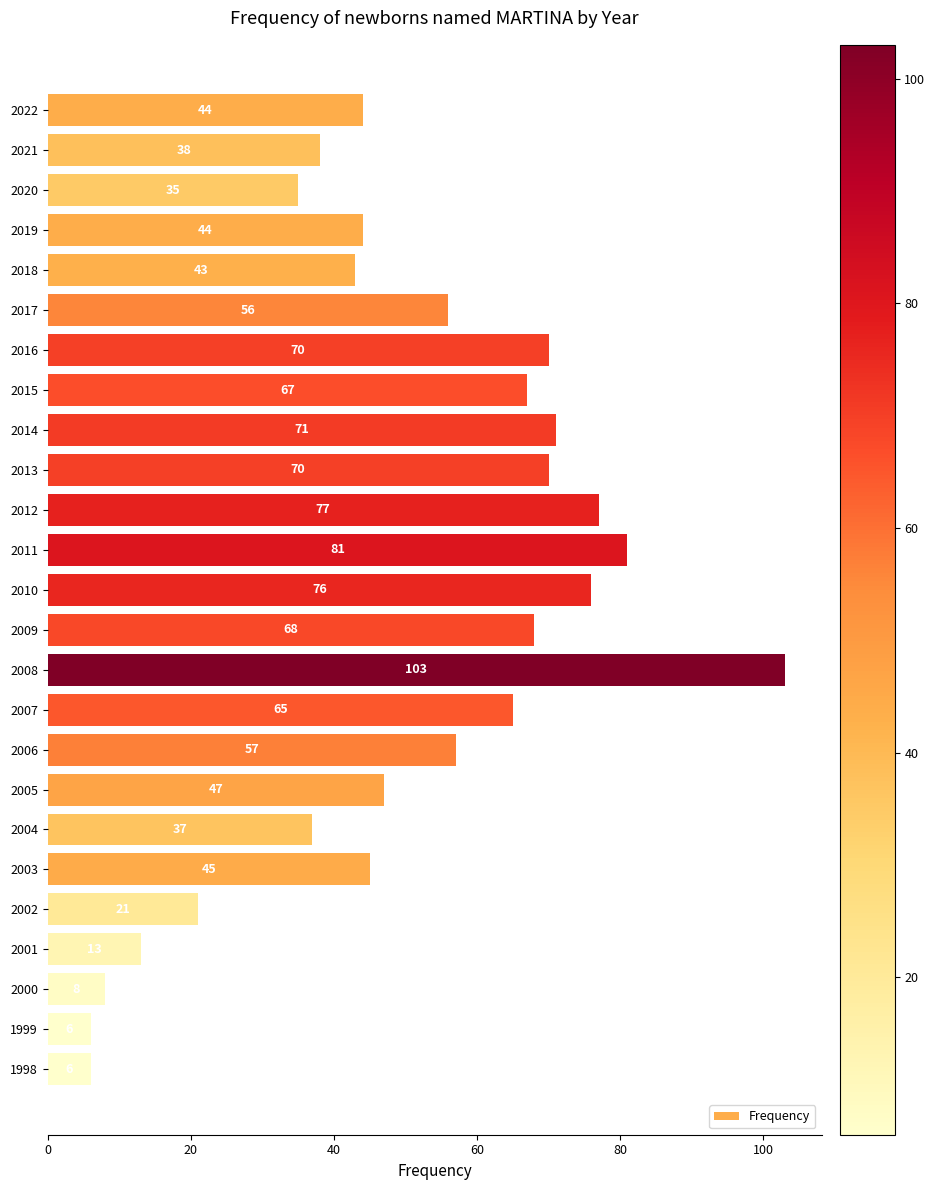

True or false: the data shows 57 at 2006.

True